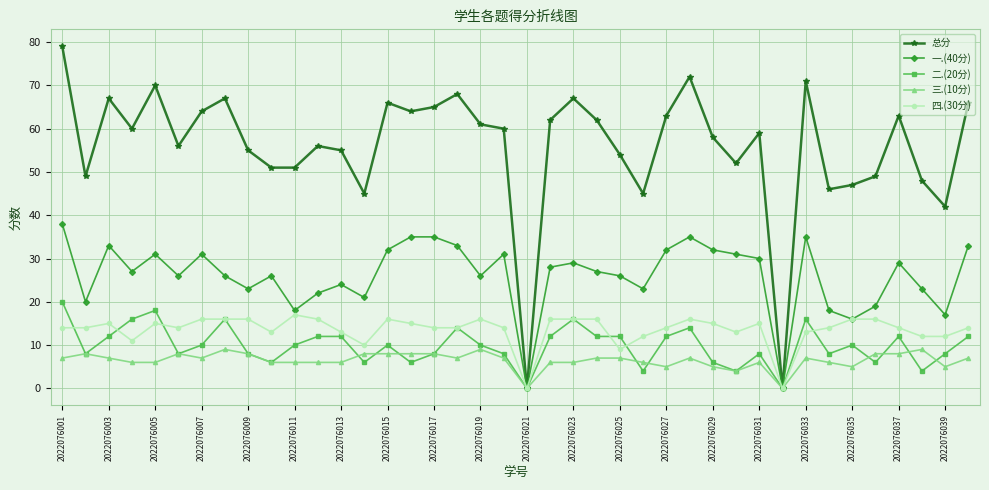

Which series has the widest spread of values?

总分